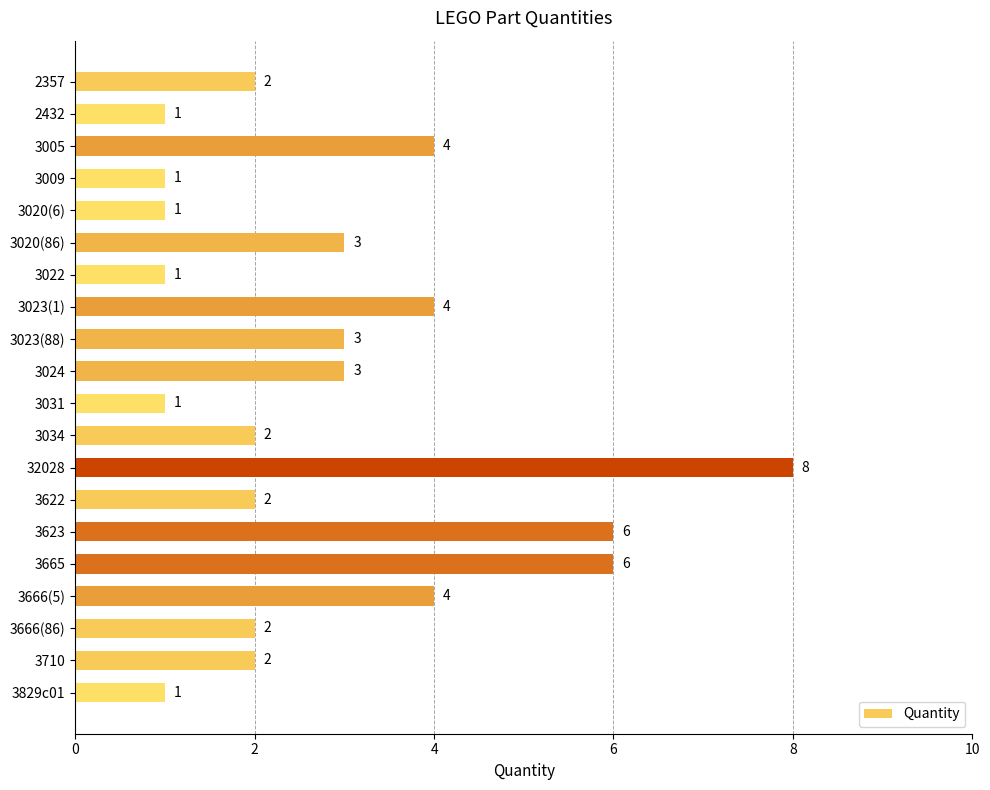

What is the sum of all values?

57